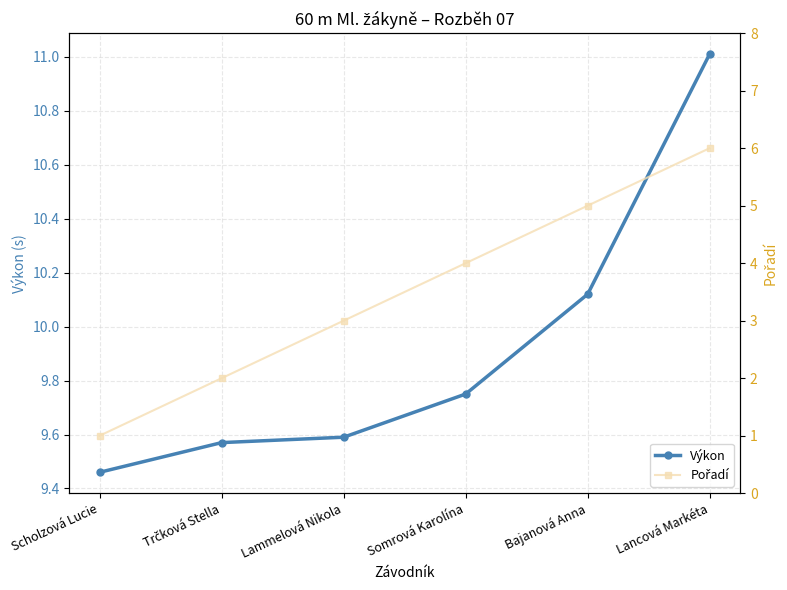

Which series has the largest total across all categories?

Výkon